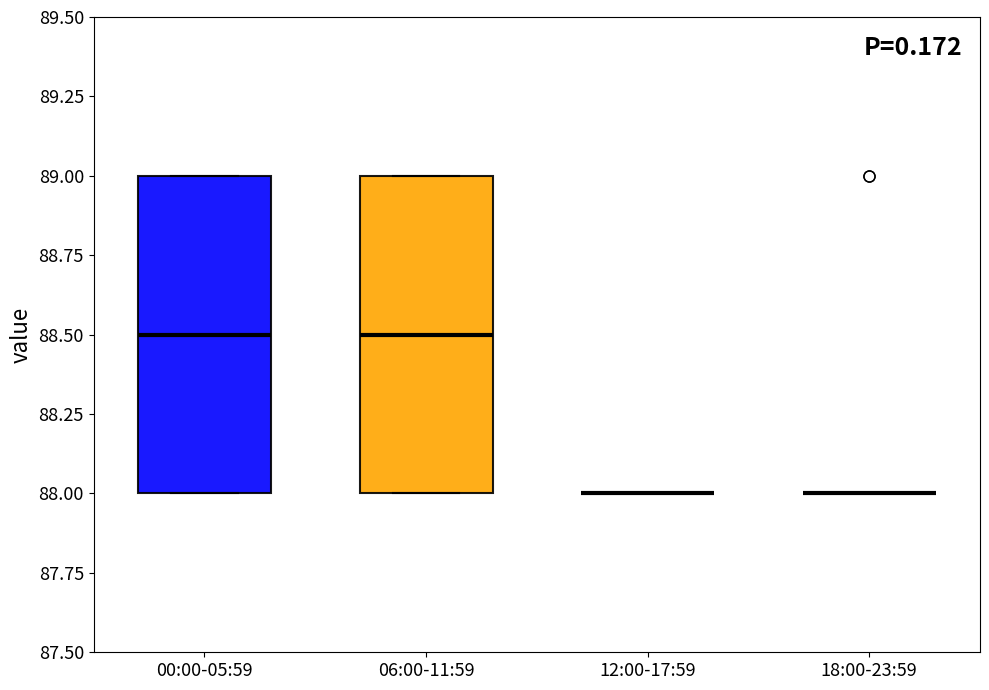

Reading left to right, transcribe this box plot: for each box, give where its median line is, the range the box spans, and where its two whiskers end, as read against the y-axis. The values are not printed on the chart, so give them approximately, as read against the axis.

00:00-05:59: median 88.5, box 88.0 to 89.0, whiskers 88.0 to 89.0
06:00-11:59: median 88.5, box 88.0 to 89.0, whiskers 88.0 to 89.0
12:00-17:59: box collapsed to a line at 88.0, whiskers 88.0 to 88.0
18:00-23:59: box collapsed to a line at 88.0, whiskers 88.0 to 88.0